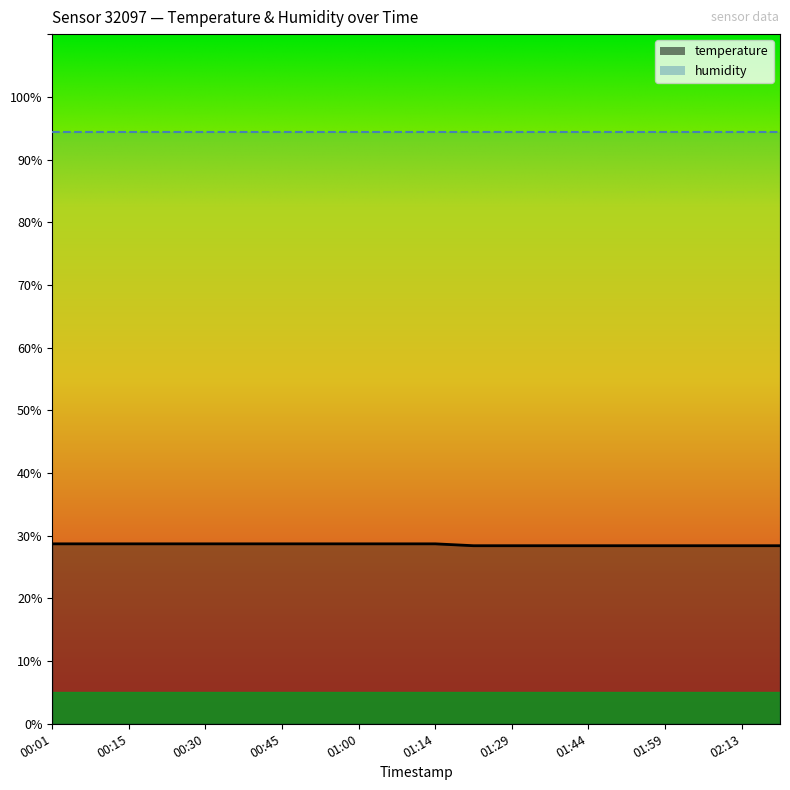

What is the value of the 16th point from the left?

28.4